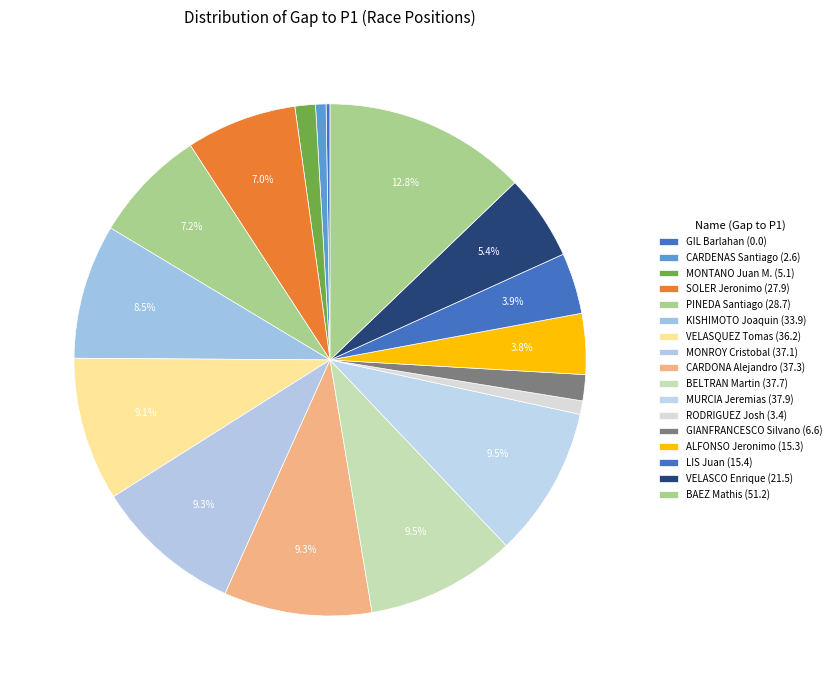

To the nearest percent, what portion does VELASCO Enrique represent?

5%